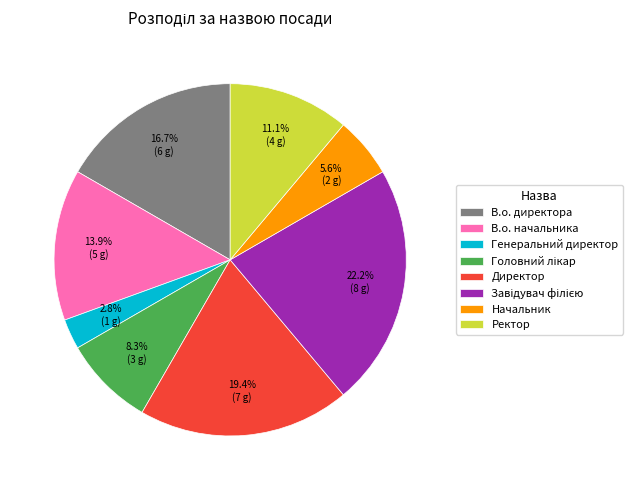

What portion of the pie excludes В.о. директора?

83.3%